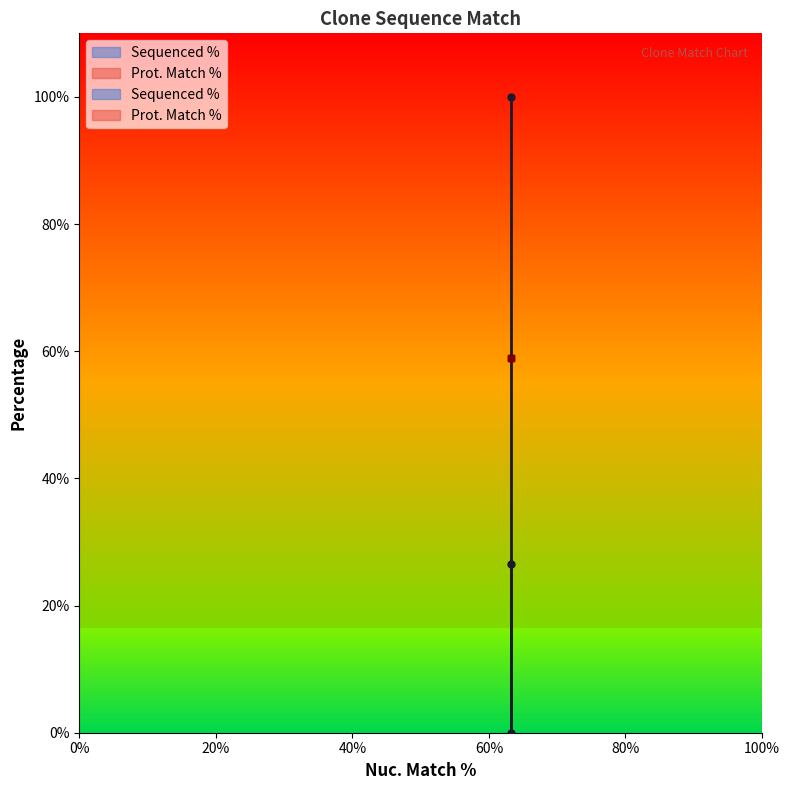

What is the change in value from ccsbBroad304_13615 to TRCN0000479507?

+26.5